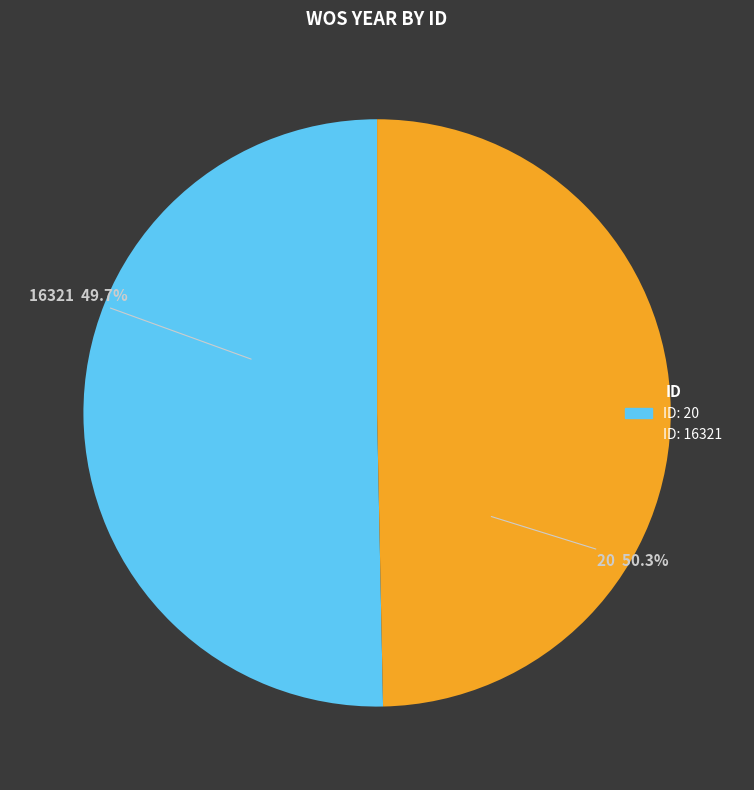

Do 20 and 16321 together represent more than half of the pie?

Yes